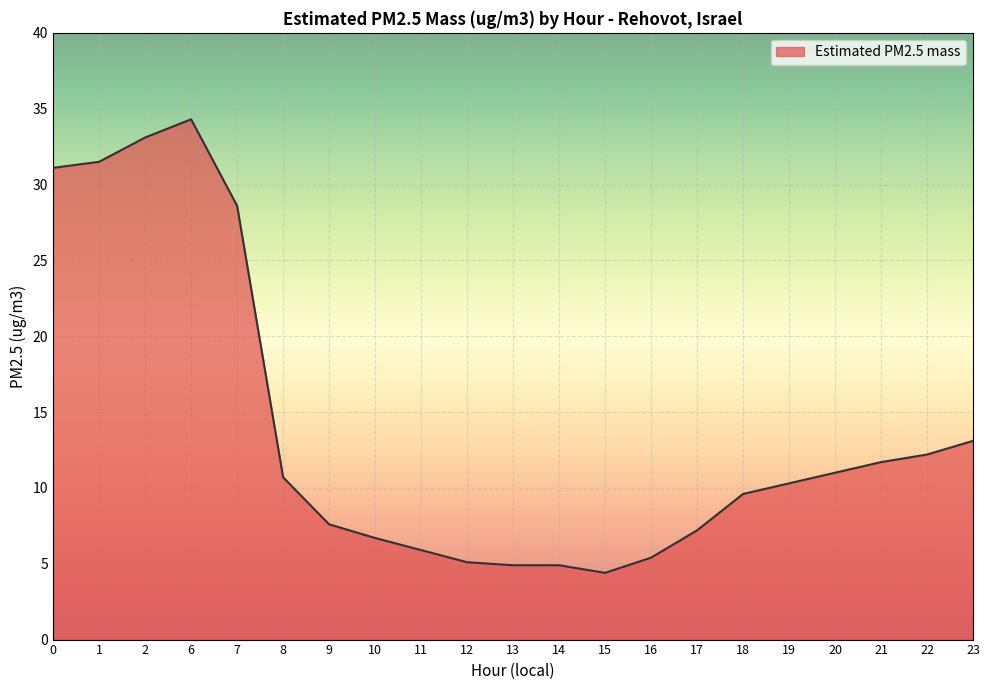

Which label corresponds to the largest value in the chart?

6